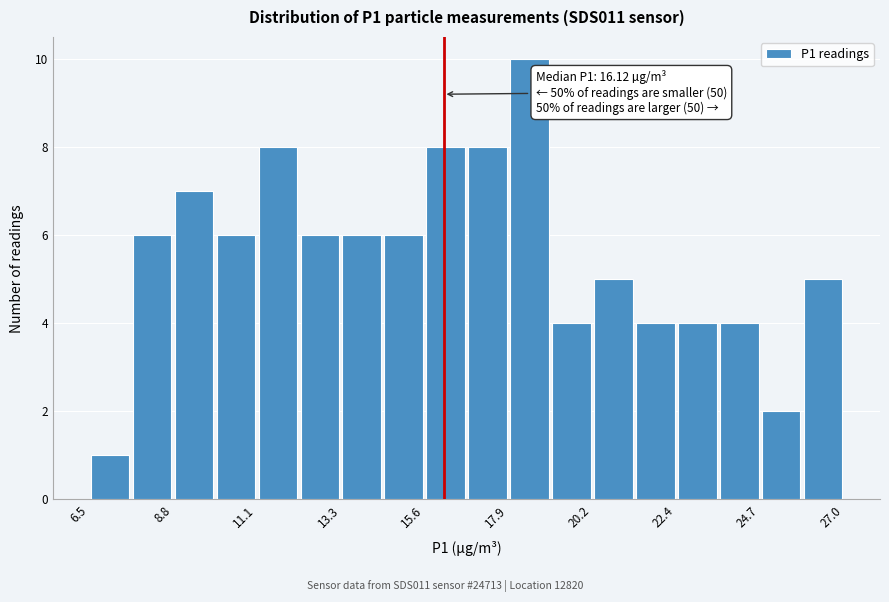

Around what value on the x-axis is the tallest bar? Give the approximate position of its centre, as read against the axis.

18.5